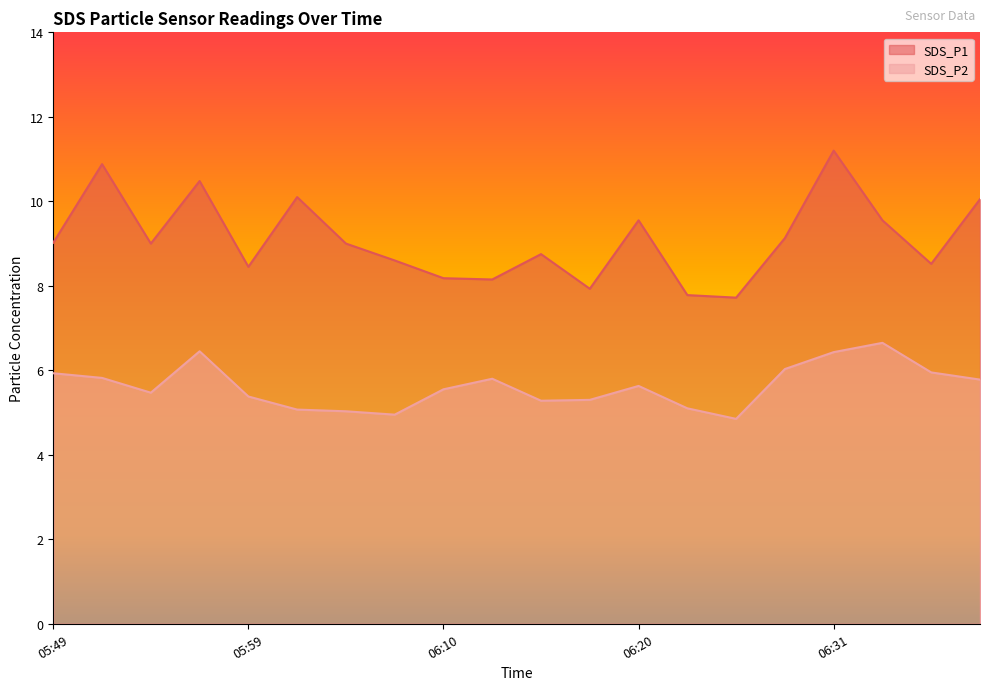

What is the minimum value shown in the chart?

4.8